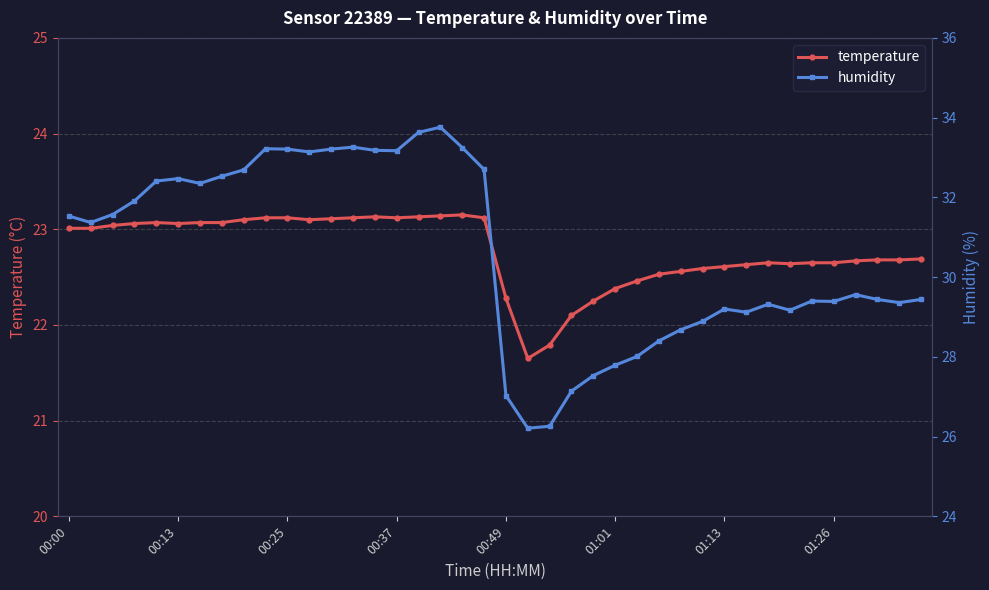

In temperature, how many points are higher than both neighbors (excluding endpoints)?

4